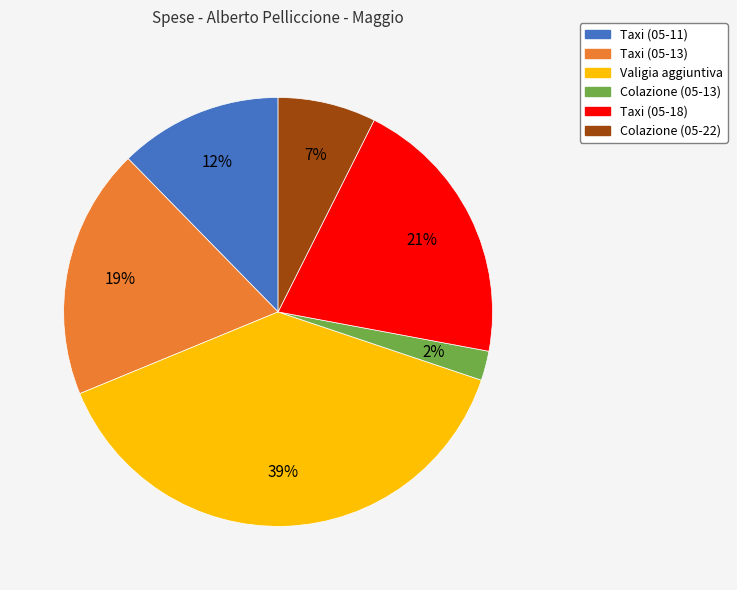

What is the largest slice in the pie chart?

Valigia aggiuntiva